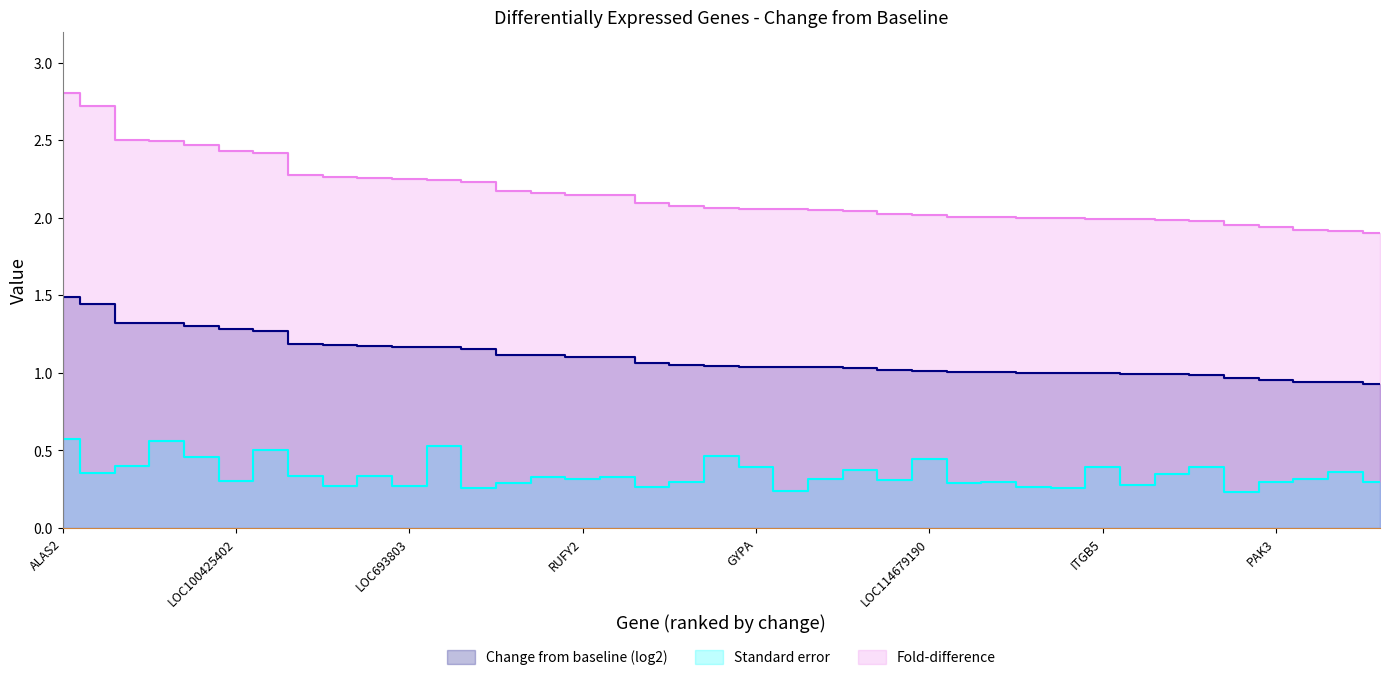

What is the difference between the maximum and minimum values in the Change from baseline (log2) series?

0.6